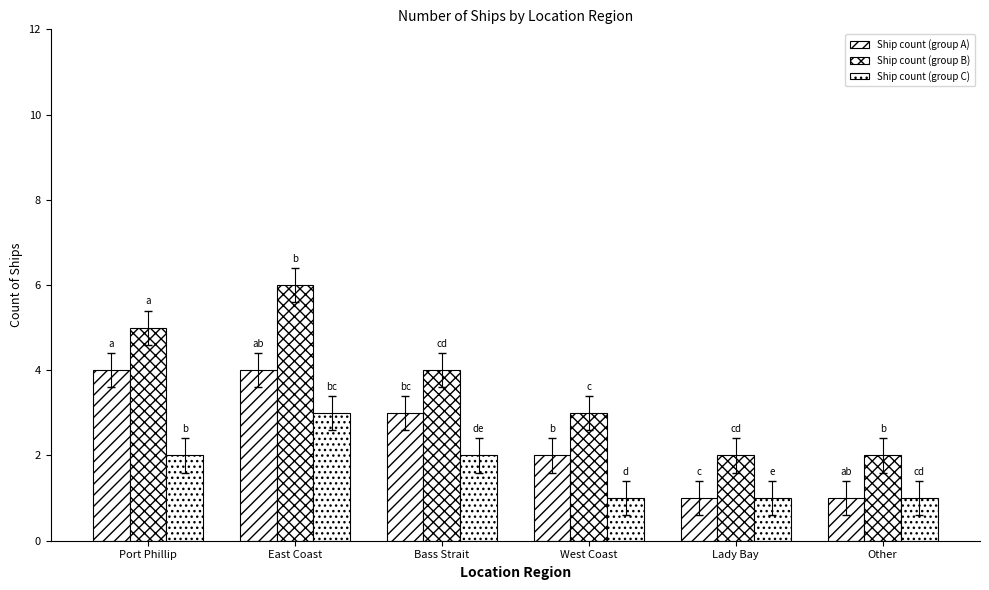

How many groups of bars are there?

6